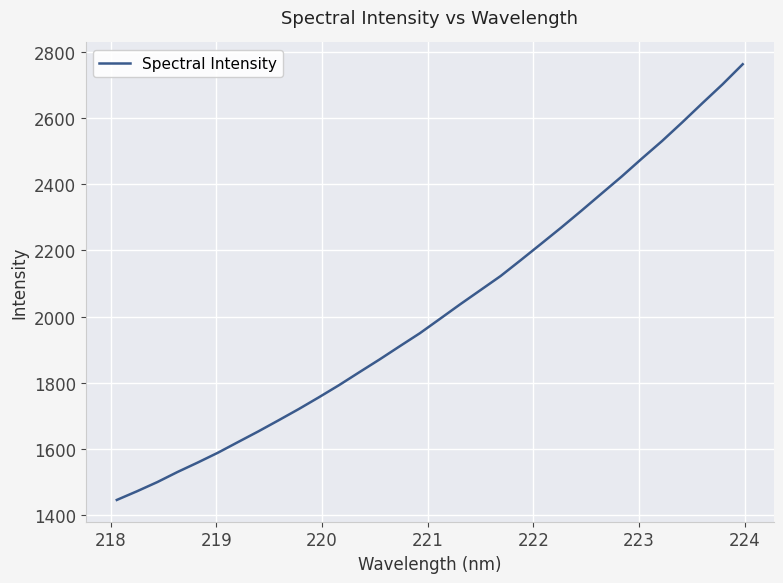

What is the difference between the maximum and minimum values?

1317.8